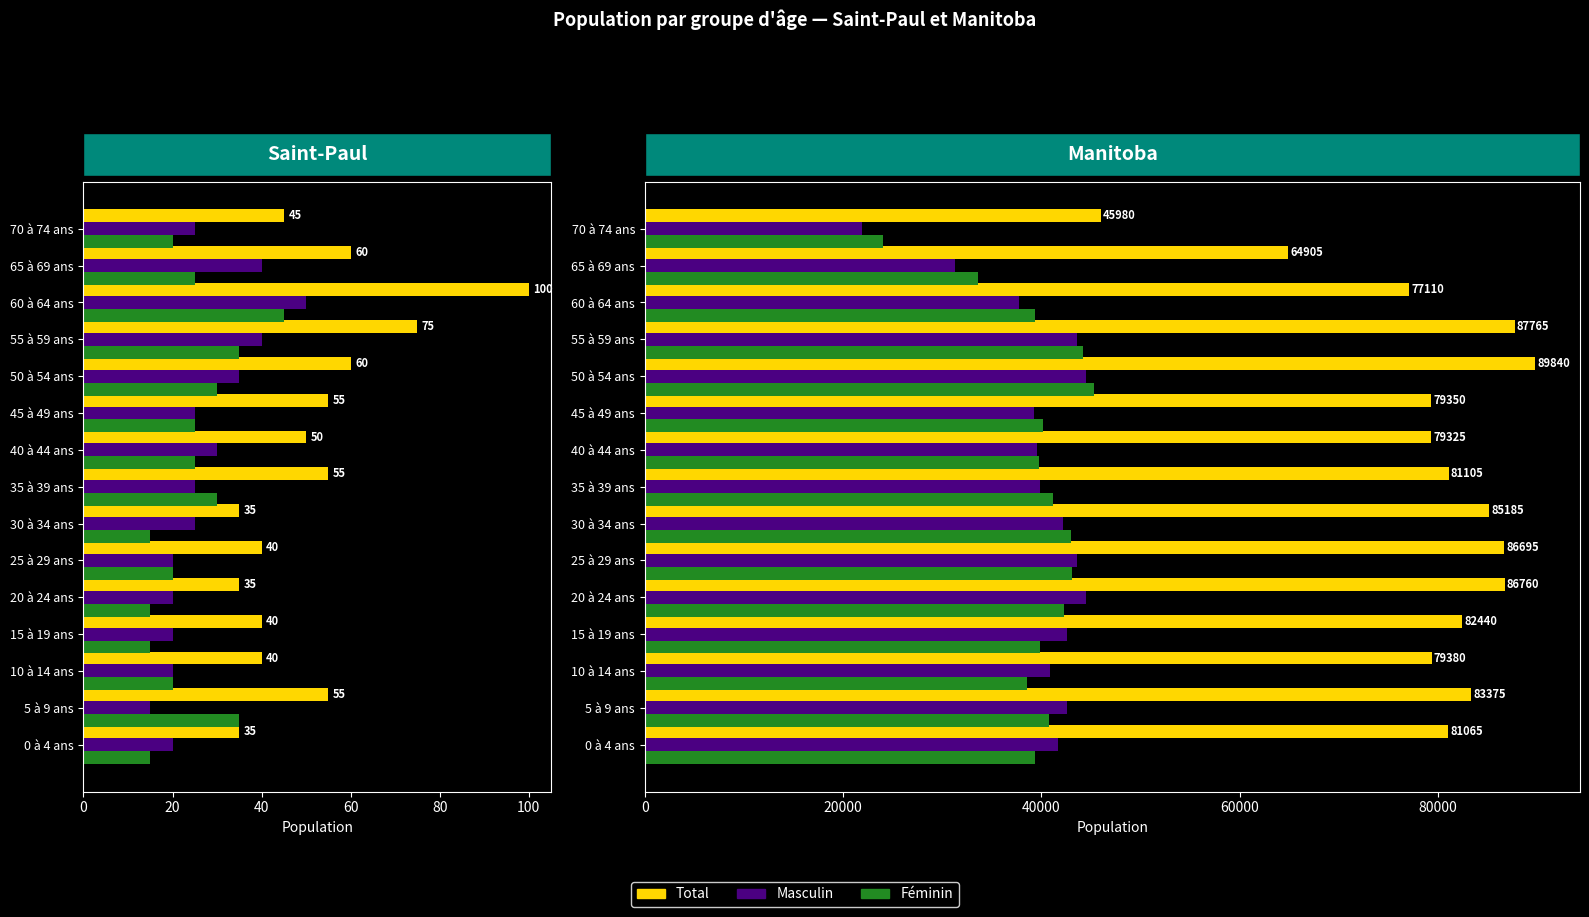

Which series has the widest spread of values?

Total